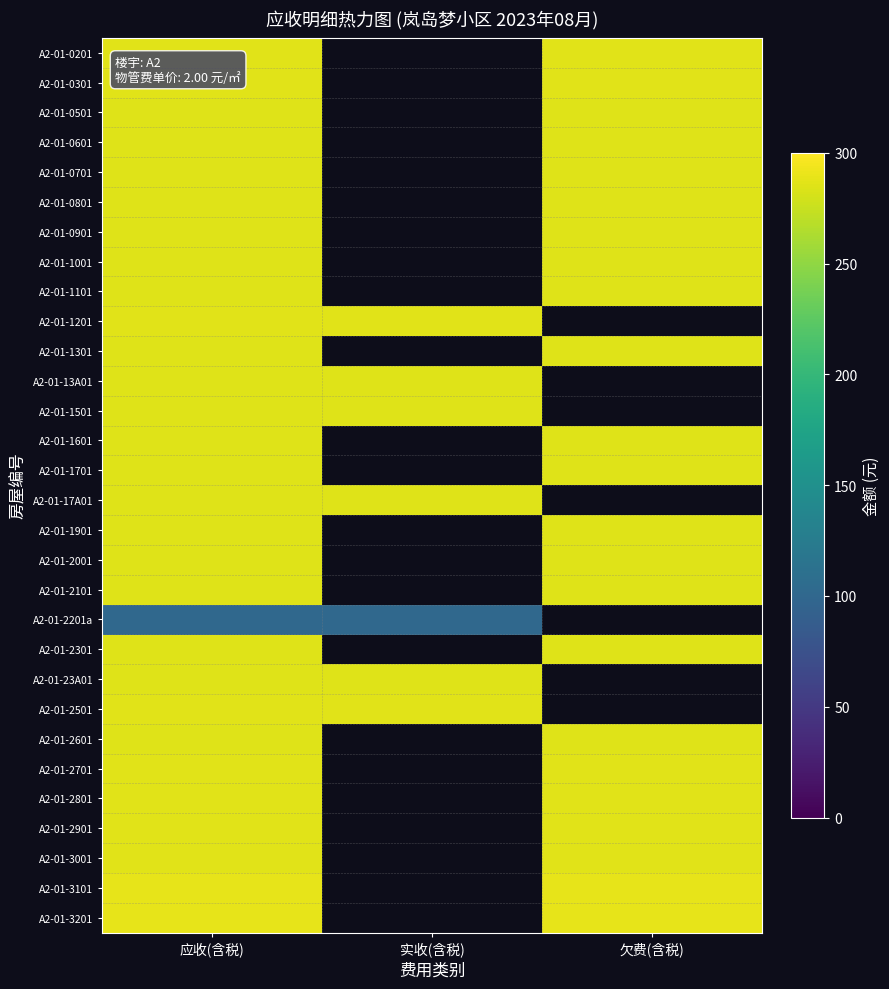

True or false: A2-01-0501 has a value of 285.9 at 应收(含税).

True